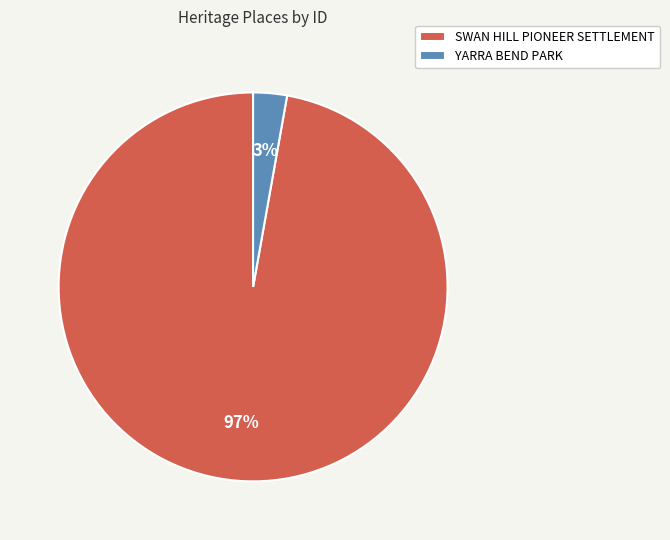

True or false: YARRA BEND PARK accounts for 3% of the total.

True